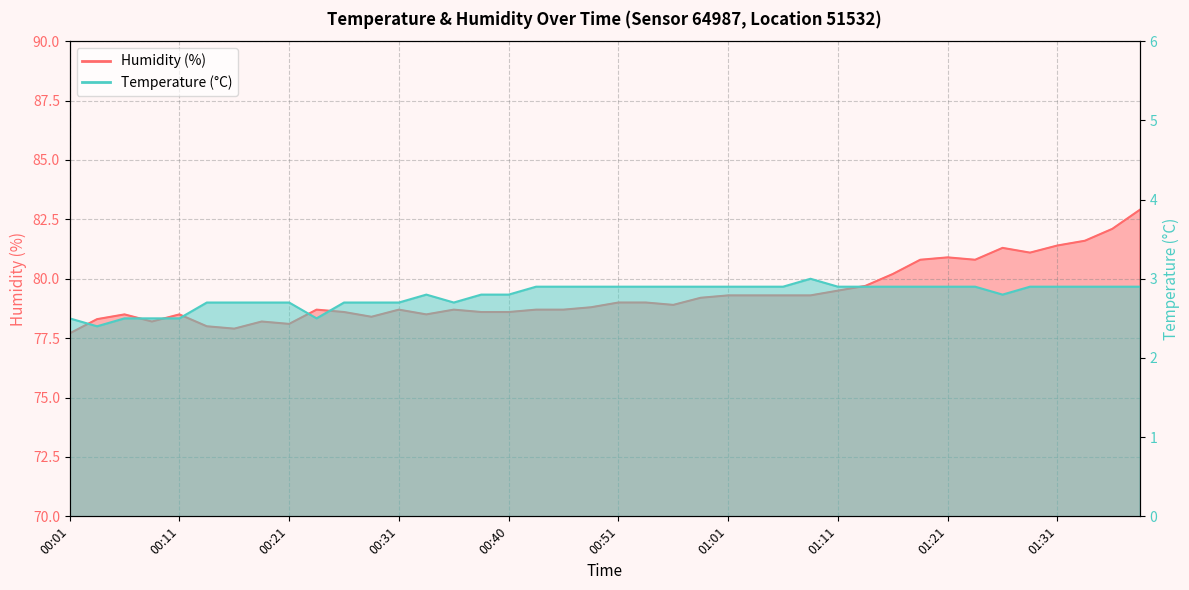

At which category is the sum across all series the highest?

01:38